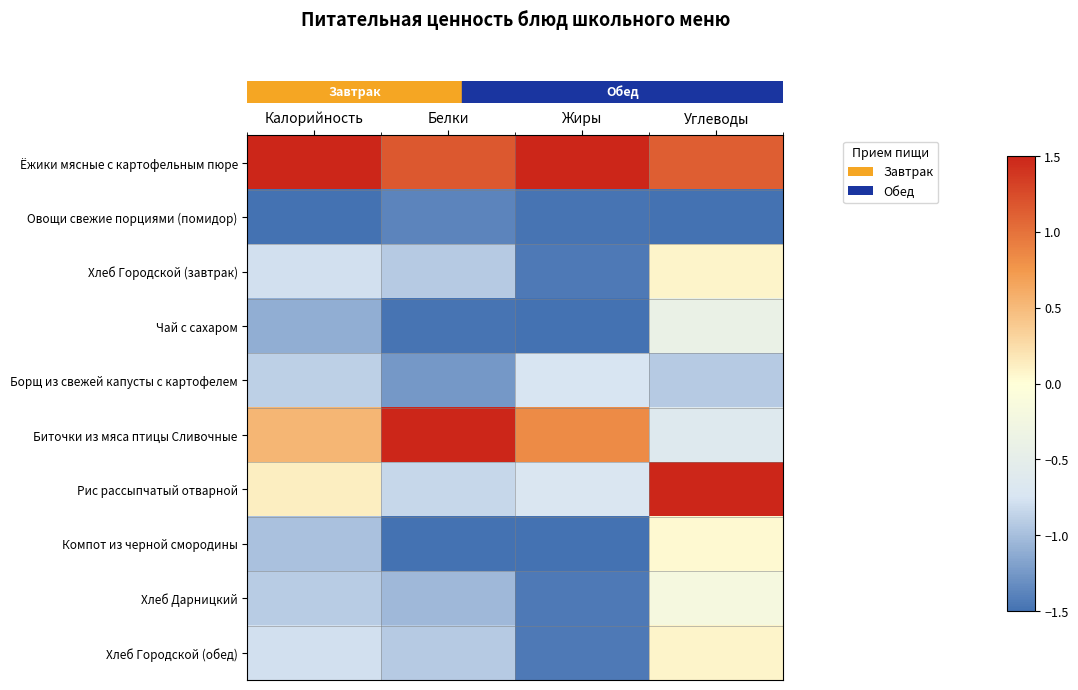

What is the total value across all series at Калорийность?

-4.8